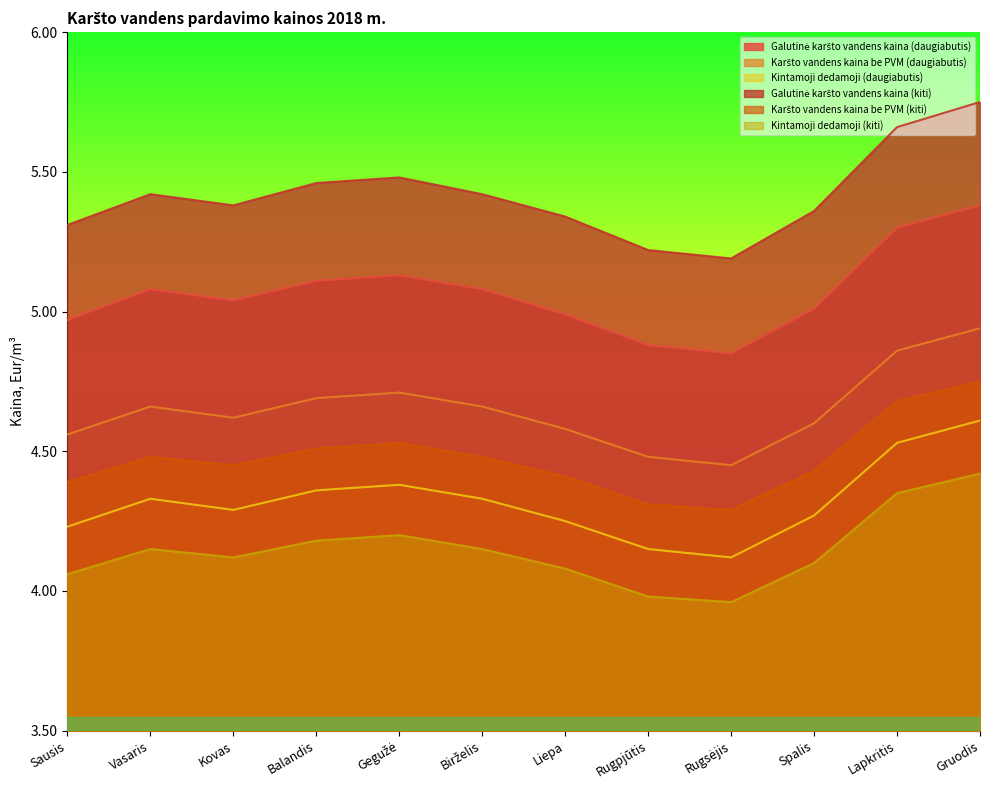

Where is the first local maximum for Kintamoji dedamoji (kiti)?

Vasaris